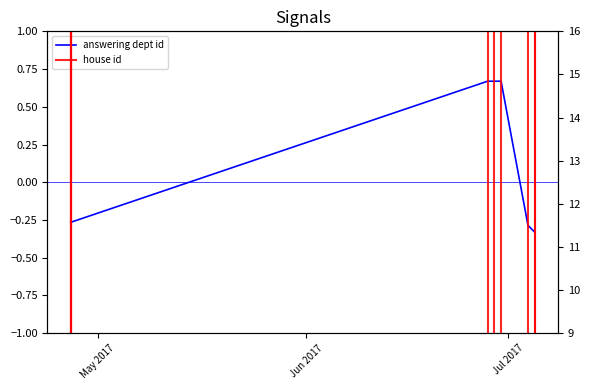

At Jun 2017, list the series in order from largest to smallest.

house id, answering dept id